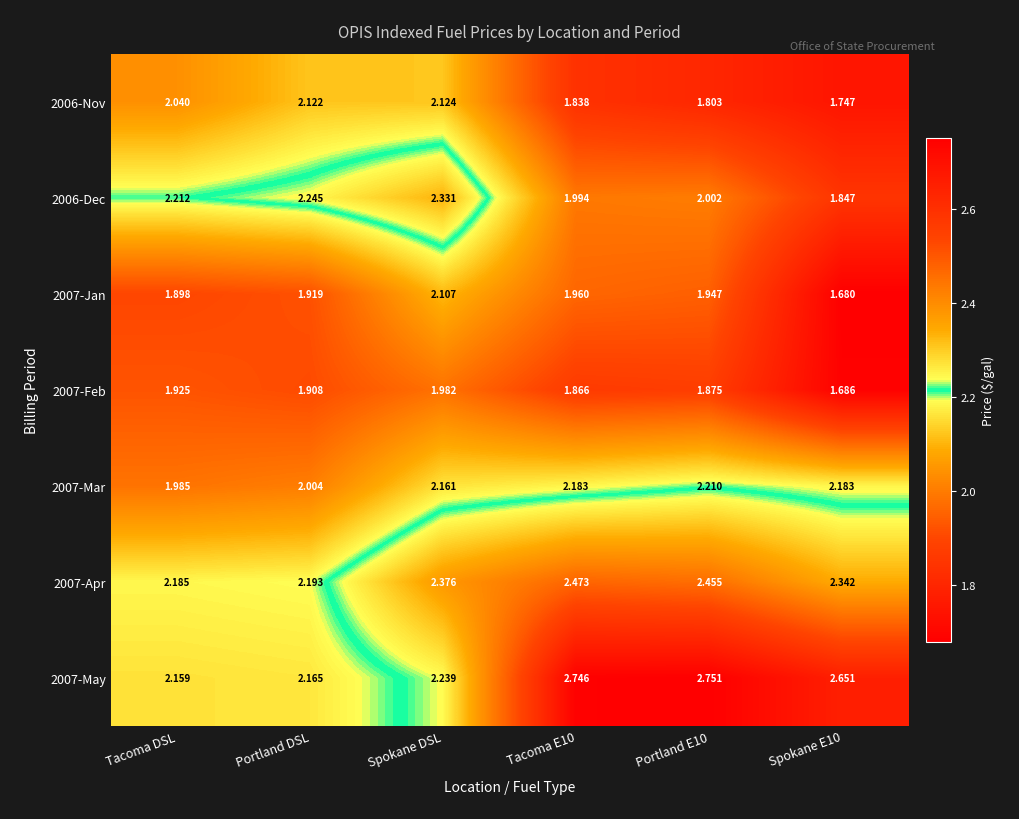

Is the value of 2007-Feb at Spokane E10 greater than the value of 2007-Mar at Tacoma DSL?

No